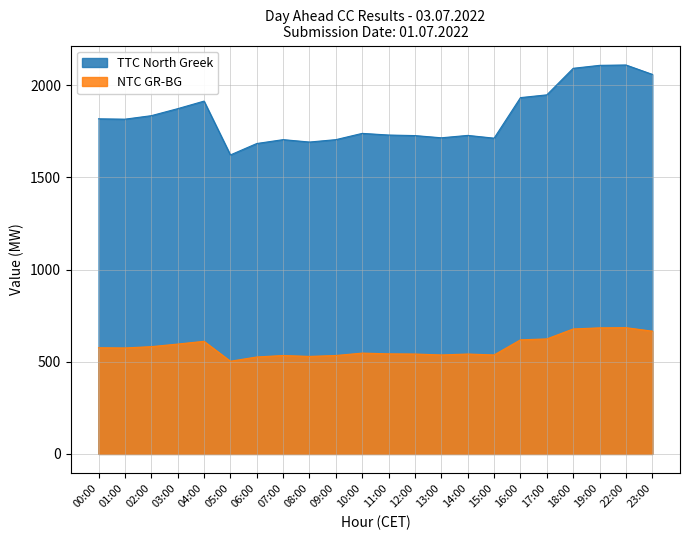

What is the difference between the TTC North Greek values at 09:00 and 23:00?

354